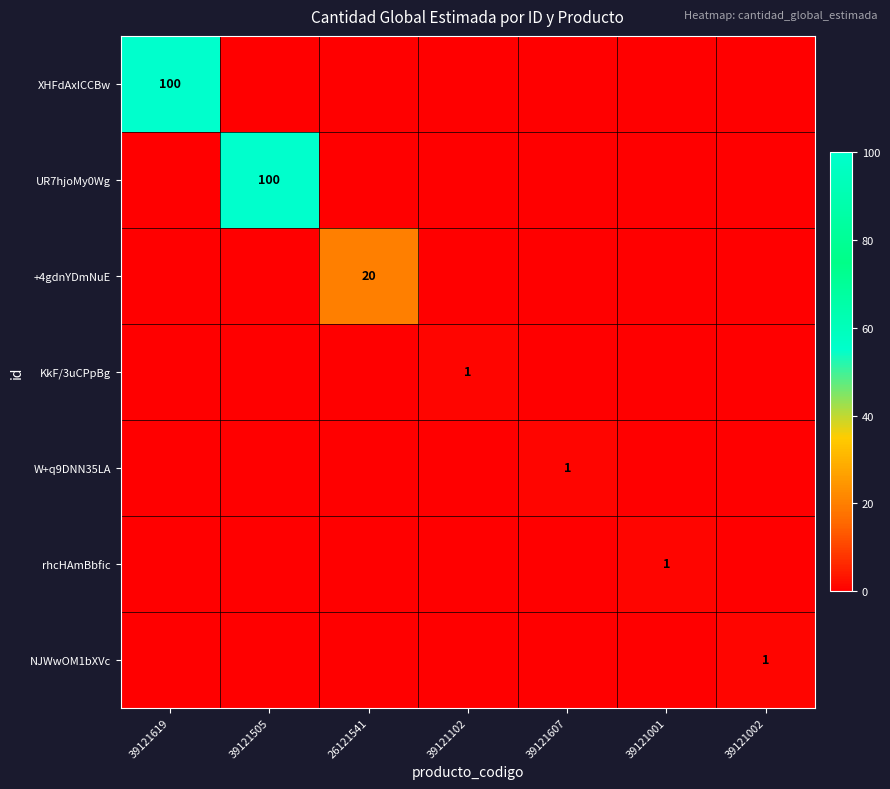

True or false: NJWwOM1bXVc has a value of 1 at 39121002.

True